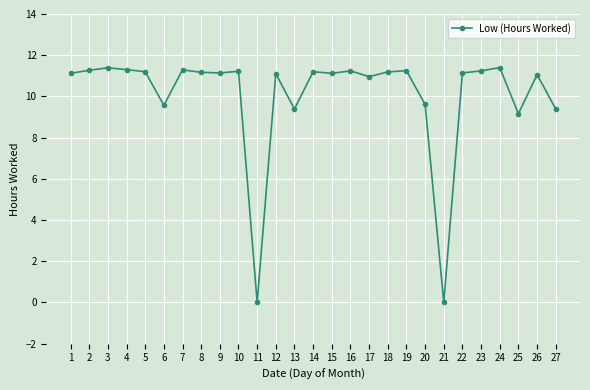

What is the average value?

10.0